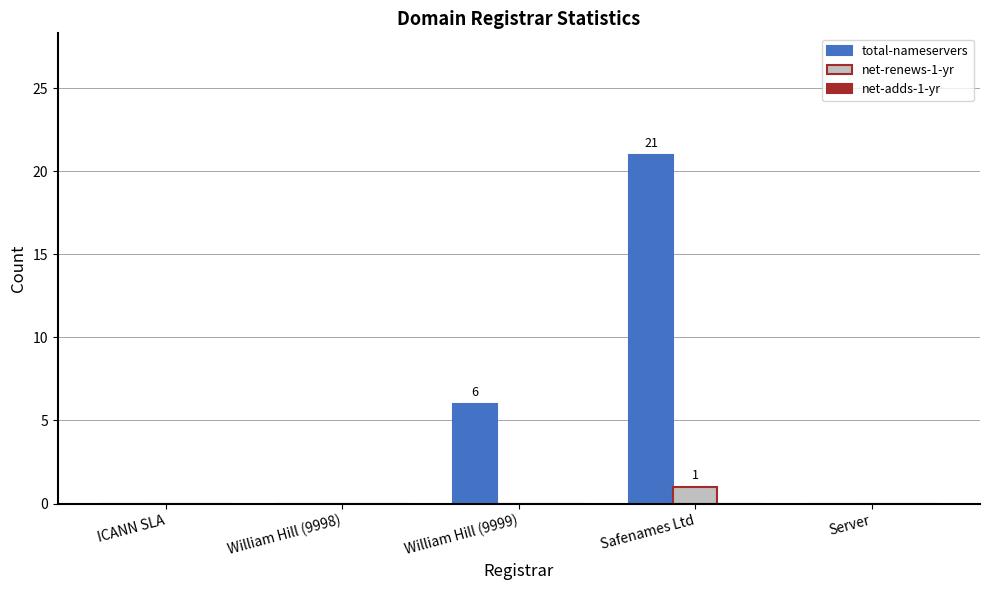

How many groups of bars are there?

5